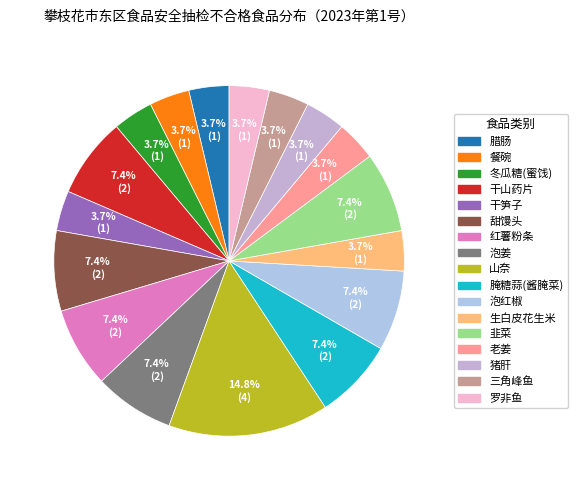

Which has a higher value, 泡姜 or 冬瓜糖(蜜饯)?

泡姜